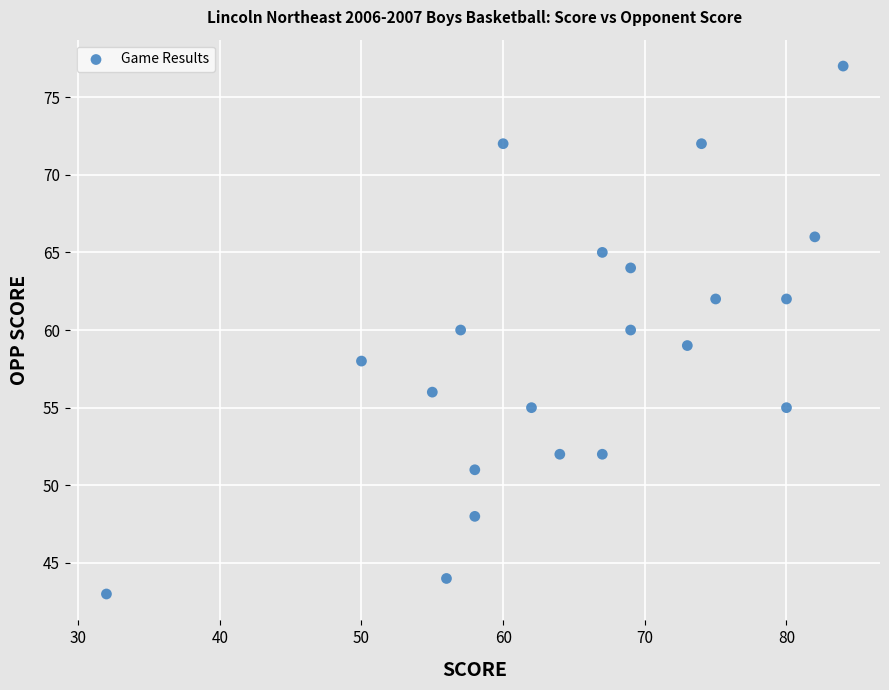

What is the range of Y values (max minus min)?

34